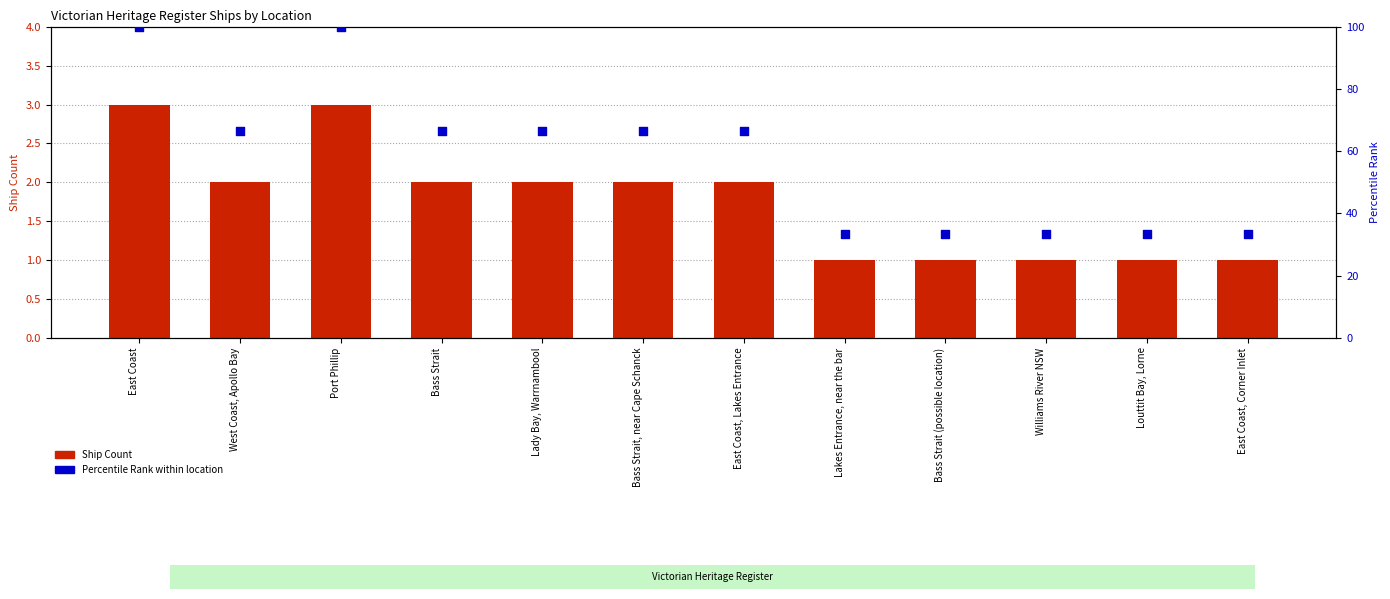

At which category is the sum across all series the highest?

East Coast